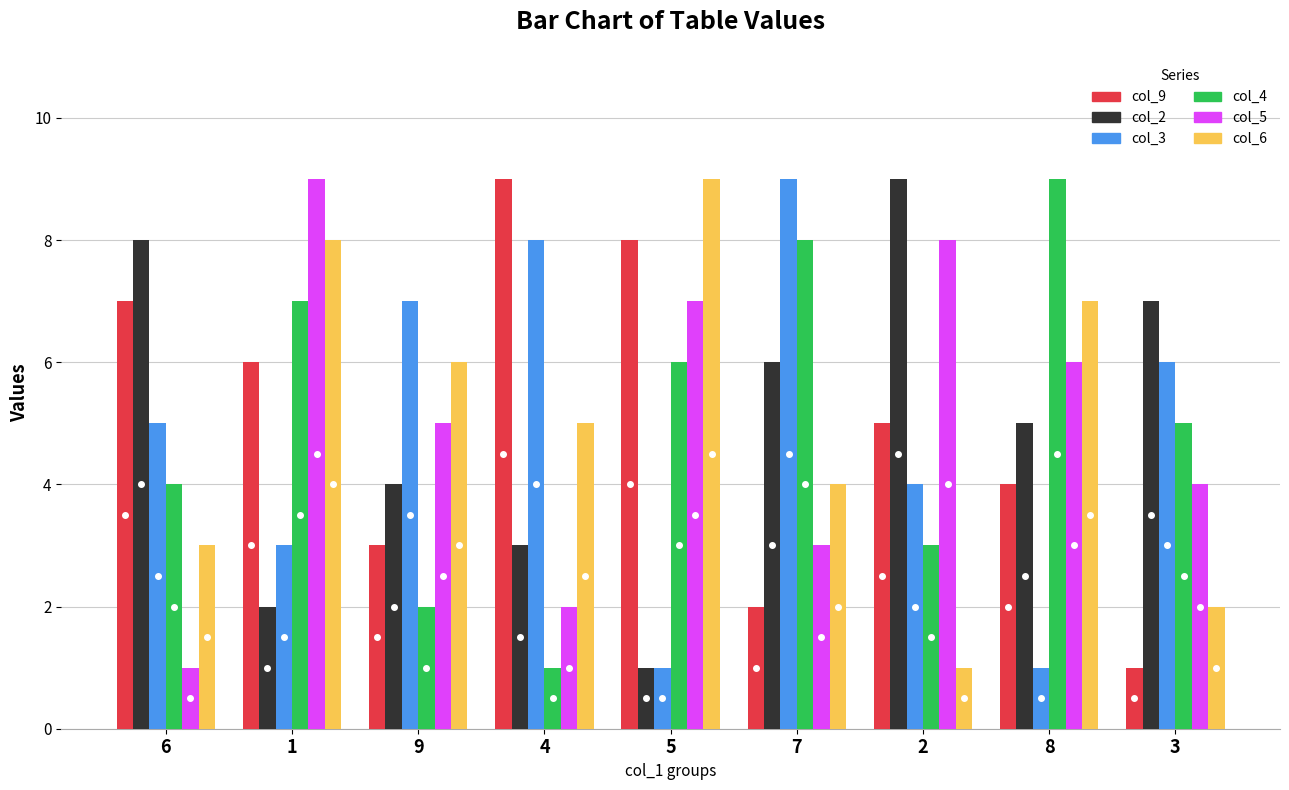

How many groups of bars are there?

9